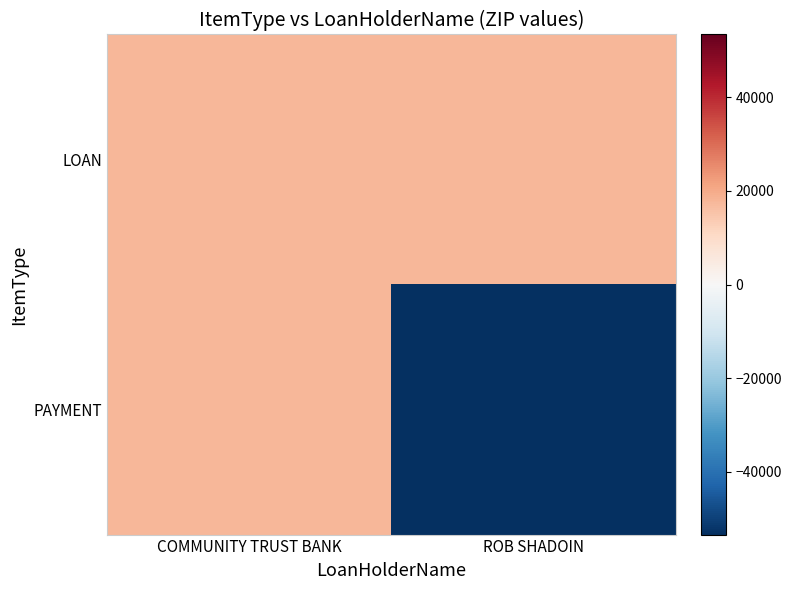

Reading right to left, what are all the values shown in this chart?

LOAN: ROB SHADOIN=17817.5	COMMUNITY TRUST BANK=17817.5
PAYMENT: ROB SHADOIN=-53452.5	COMMUNITY TRUST BANK=17817.5